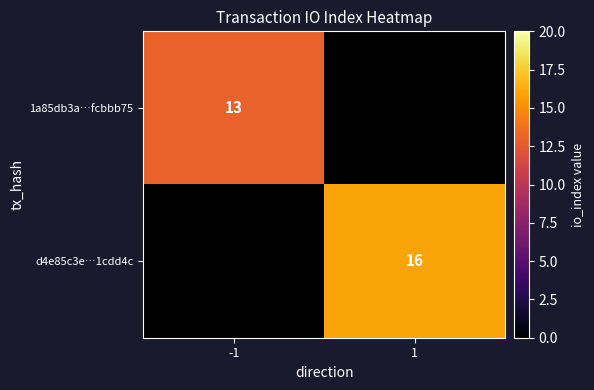

The value of d4e85c3e…1cdd4c at 1 is 16. True or false?

True